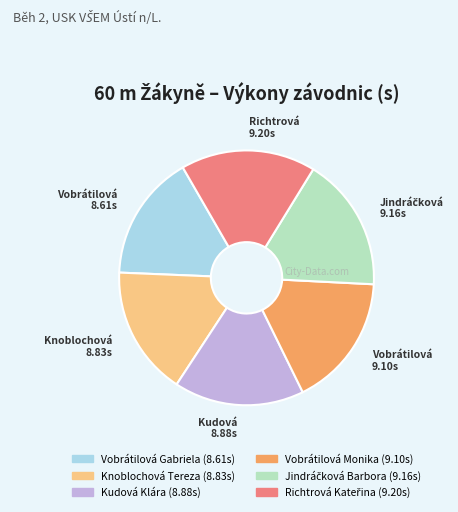

True or false: Knoblochová Tereza accounts for 22% of the total.

False